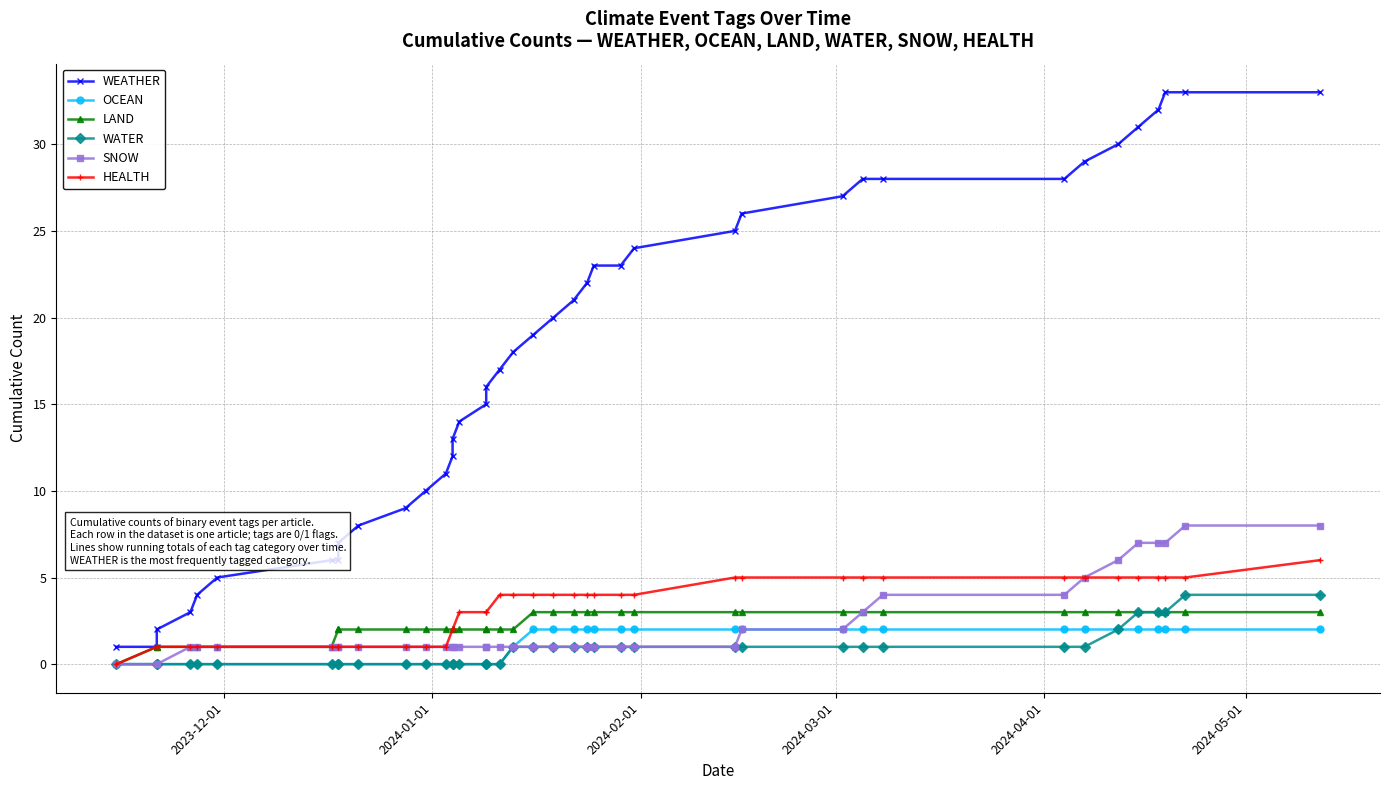

Reading left to right, what are all the values shown in this chart?

WEATHER: 1	1	2	3	4	5	6	6	7	8	9	10	11	12	13	14	15	16	17	18	19	20	21	22	23	23	24	25	26	27	28	28	28	29	30	31	32	33	33	33
OCEAN: 0	0	0	0	0	0	0	0	0	0	0	0	0	0	0	0	0	0	0	1	2	2	2	2	2	2	2	2	2	2	2	2	2	2	2	2	2	2	2	2
LAND: 0	1	1	1	1	1	1	2	2	2	2	2	2	2	2	2	2	2	2	2	3	3	3	3	3	3	3	3	3	3	3	3	3	3	3	3	3	3	3	3
WATER: 0	0	0	0	0	0	0	0	0	0	0	0	0	0	0	0	0	0	0	1	1	1	1	1	1	1	1	1	1	1	1	1	1	1	2	3	3	3	4	4
SNOW: 0	0	0	1	1	1	1	1	1	1	1	1	1	1	1	1	1	1	1	1	1	1	1	1	1	1	1	1	2	2	3	4	4	5	6	7	7	7	8	8
HEALTH: 0	1	1	1	1	1	1	1	1	1	1	1	1	2	2	3	3	3	4	4	4	4	4	4	4	4	4	5	5	5	5	5	5	5	5	5	5	5	5	6